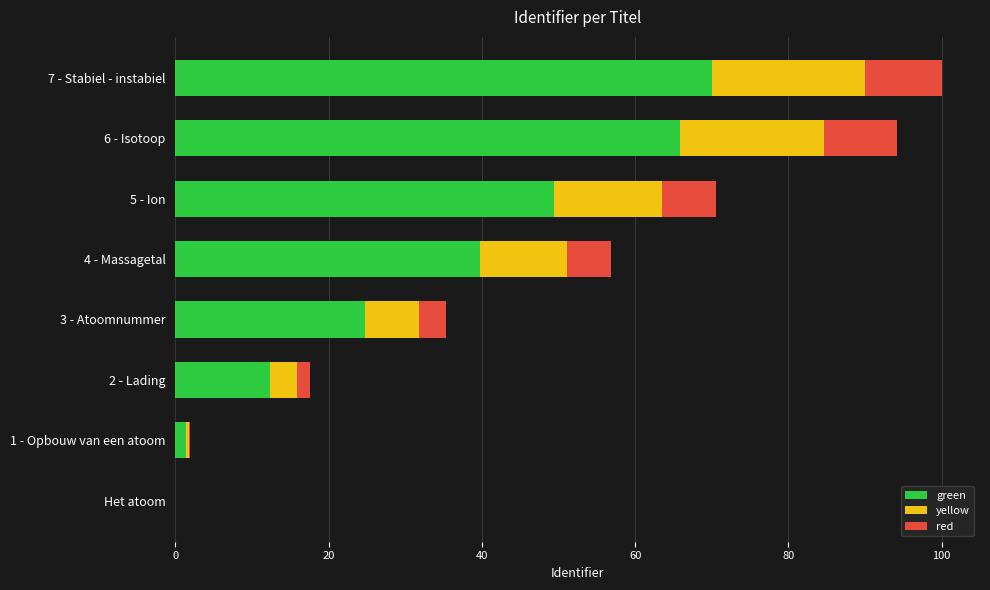

What is the maximum value for green?

70.0